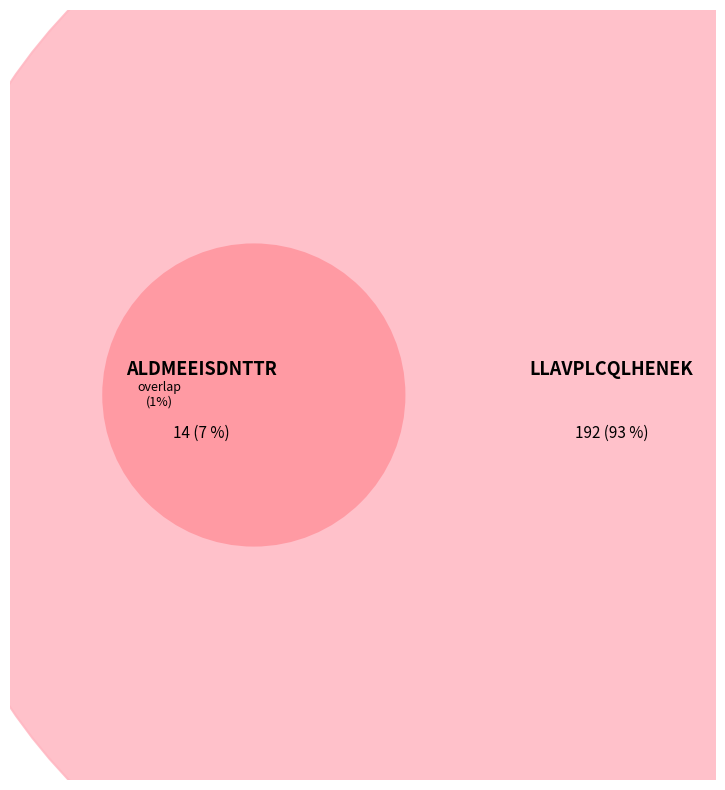

Between ALDMEEISDNTTR and LLAVPLCQLHENEK, which is larger?

LLAVPLCQLHENEK